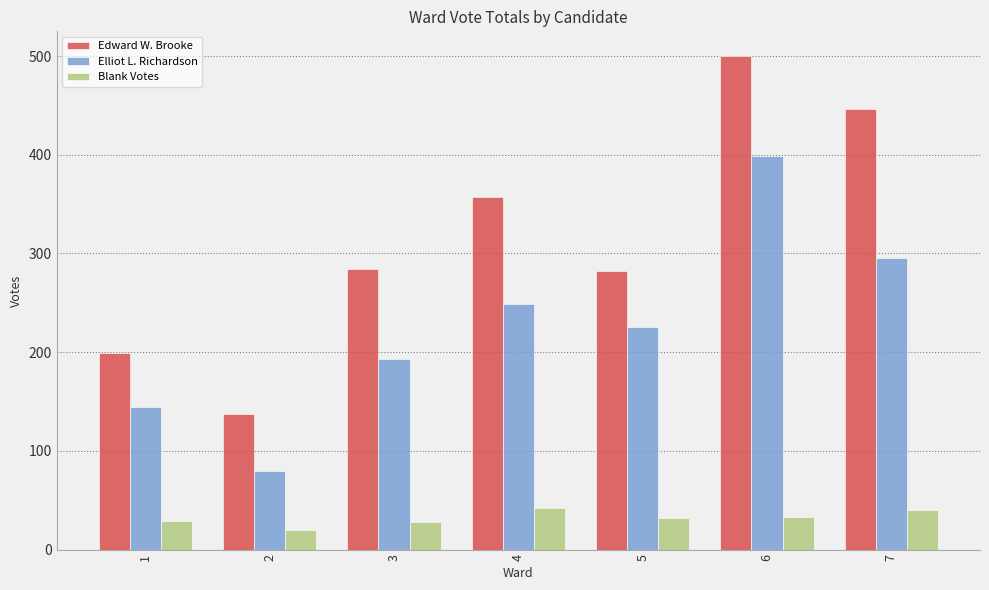

How many values in the Blank Votes series are below 32?

3